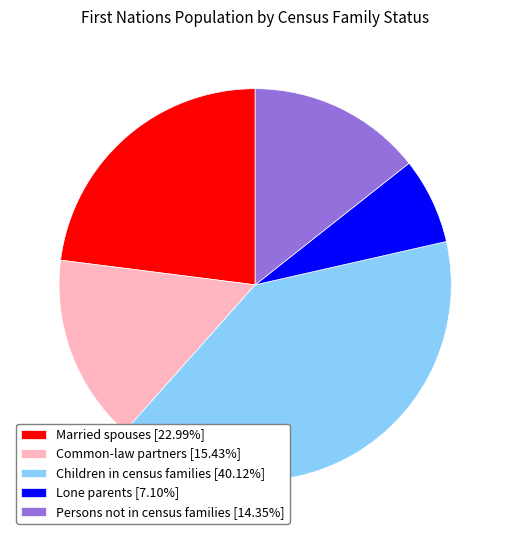

Rank the categories by value from highest to lowest.

Children in census families, Married spouses, Common-law partners, Persons not in census families, Lone parents